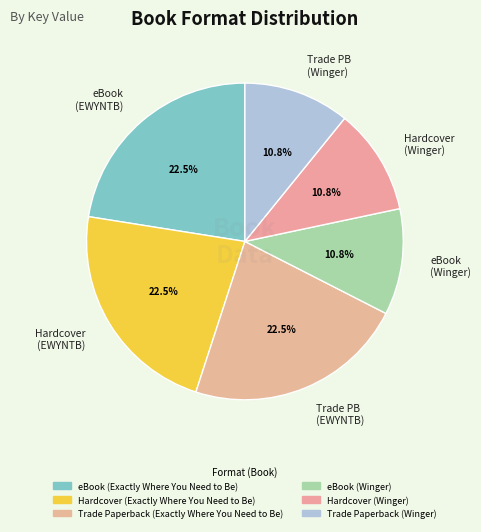

Does eBook (Winger) represent more than half of the total?

No